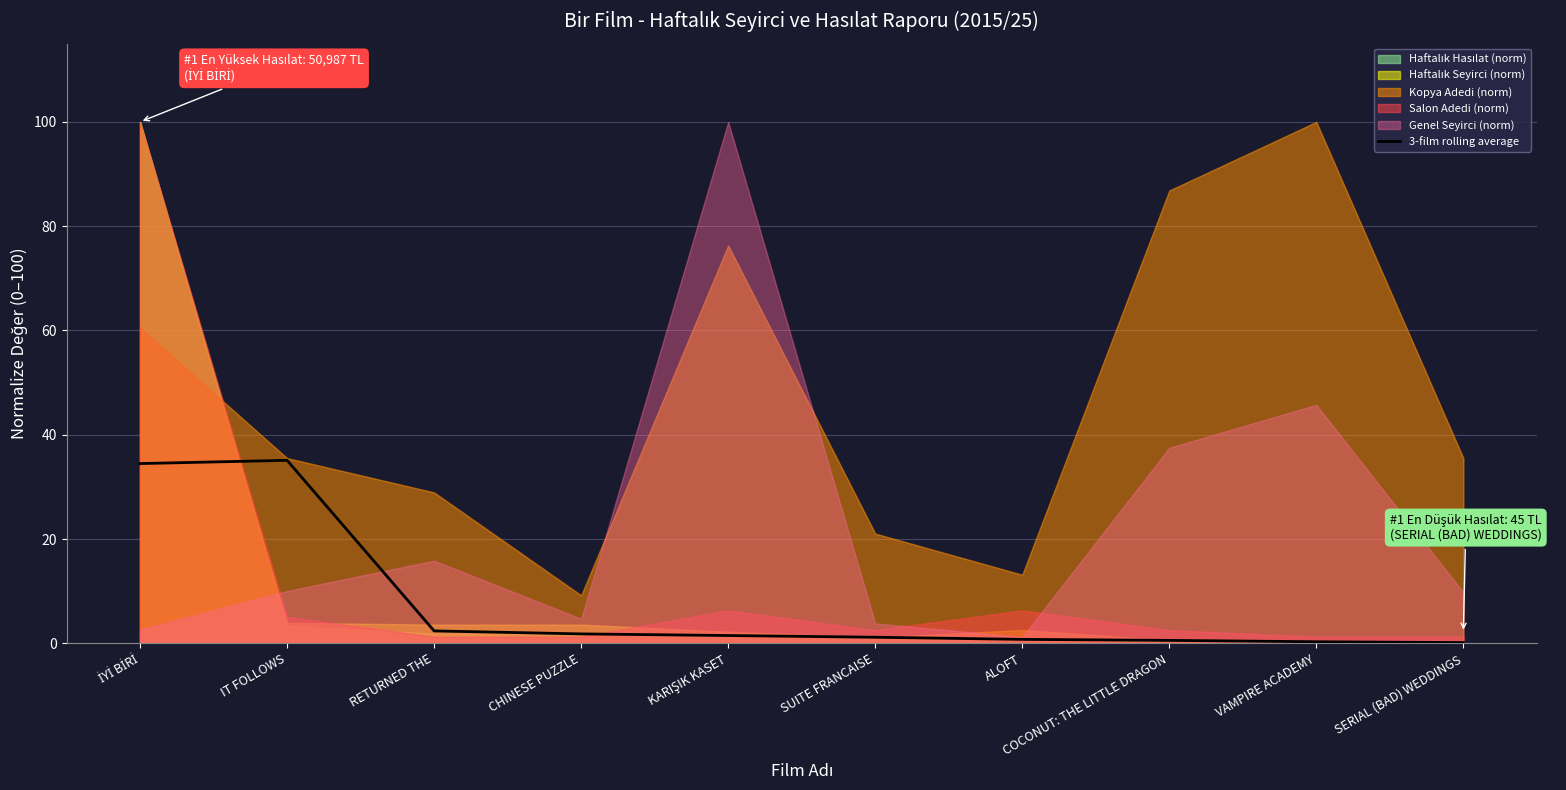

The chart shows a value of 0.1 at SERIAL (BAD) WEDDINGS. True or false?

False